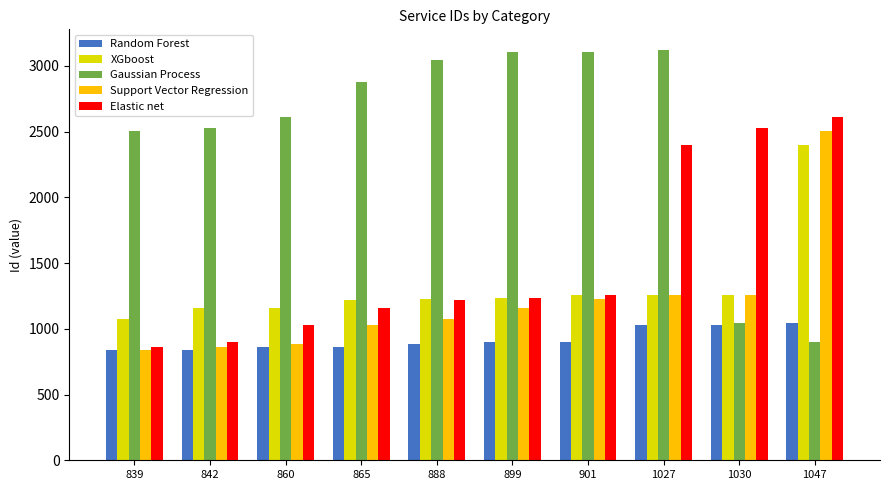

What is the greatest value displayed?

3122